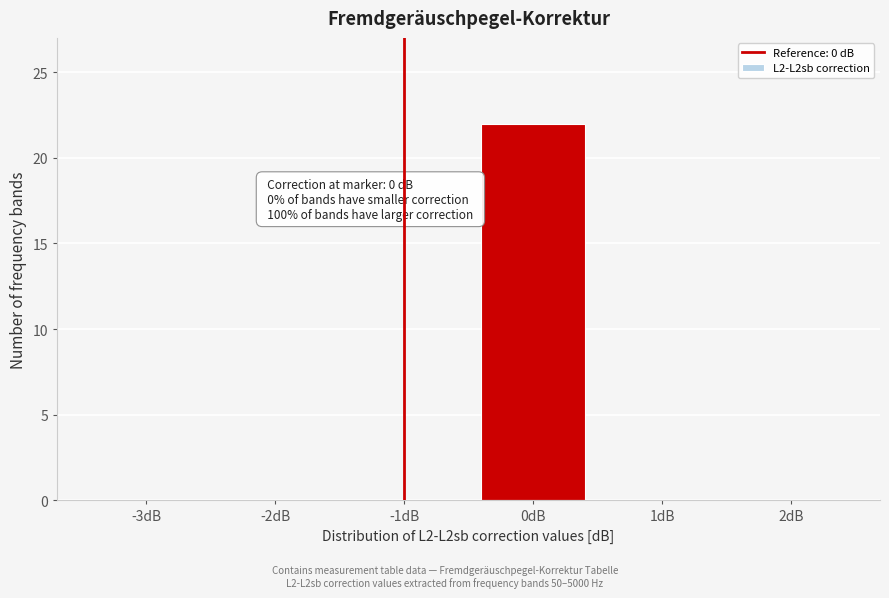

Reading left to right, list all the values displayed in this chart.

-3dB=0	-2dB=0	-1dB=0	0dB=22	1dB=0	2dB=0